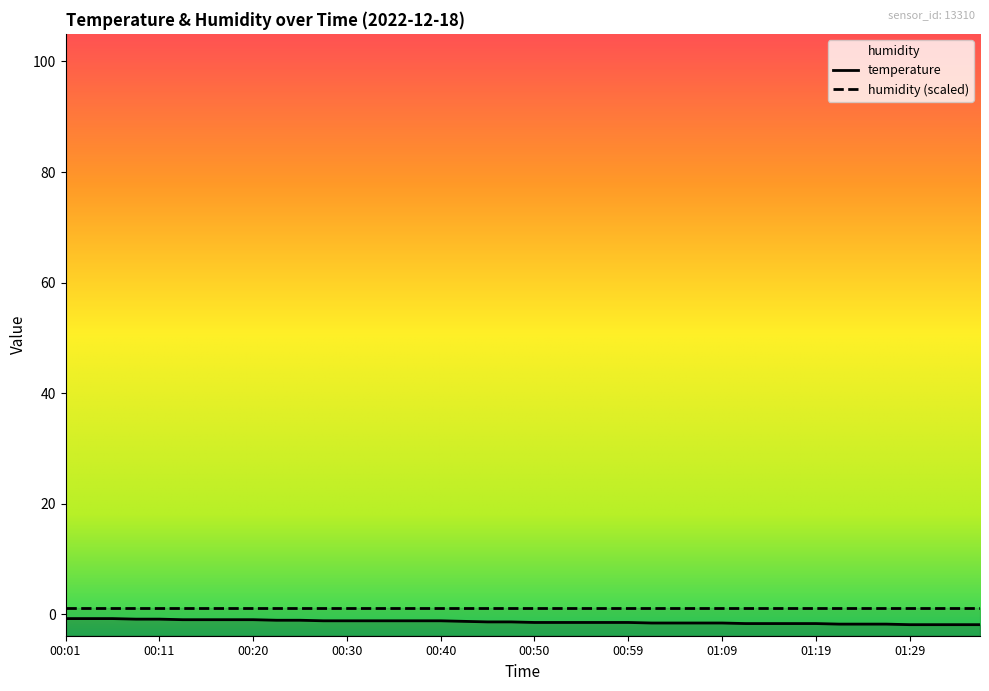

What is the difference between the second highest and minimum values?

1.1